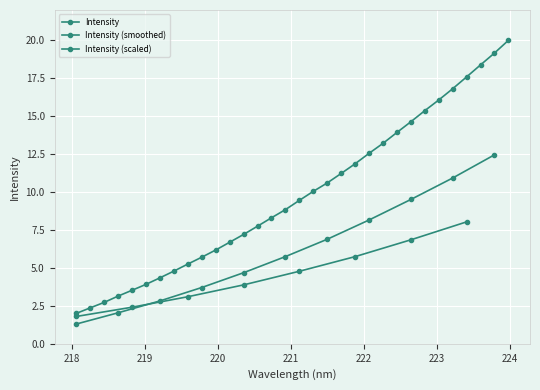

Is it true that the value at 222.4538 is 13.9?

True